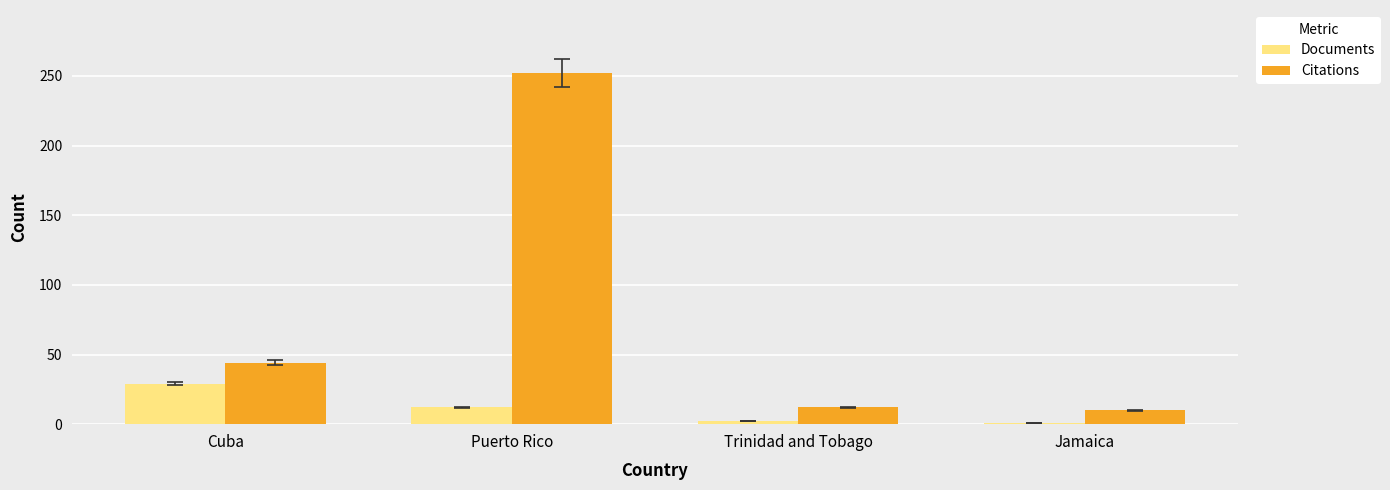

At which label is Documents closest to 15?

Puerto Rico